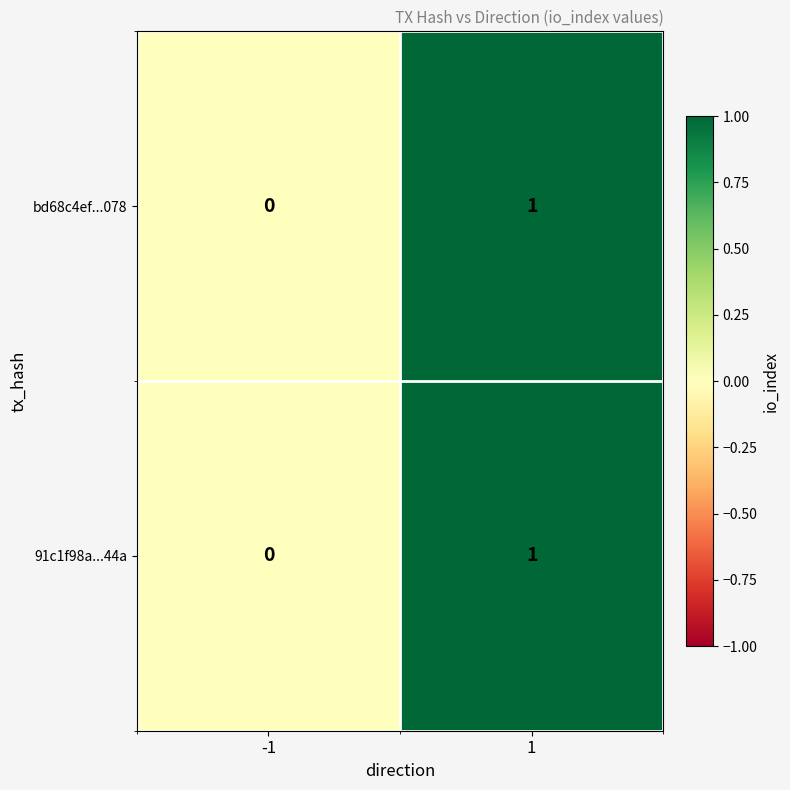

Reading left to right, transcribe all the data shown in this chart.

bd68c4ef...078: -1=0	1=1
91c1f98a...44a: -1=0	1=1